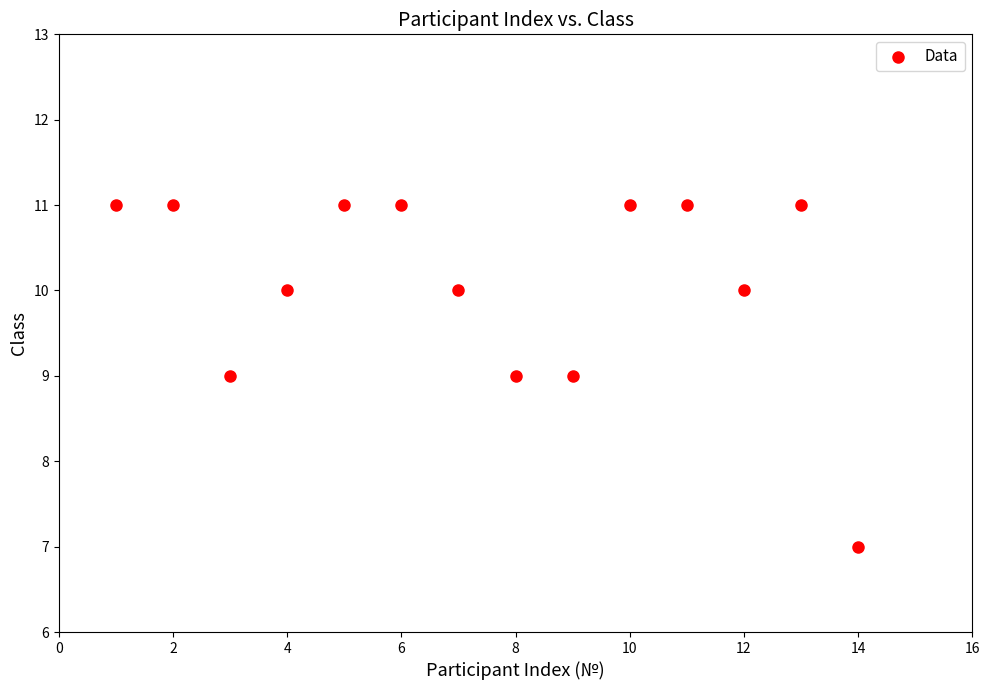

What is the range of X values (max minus min)?

13